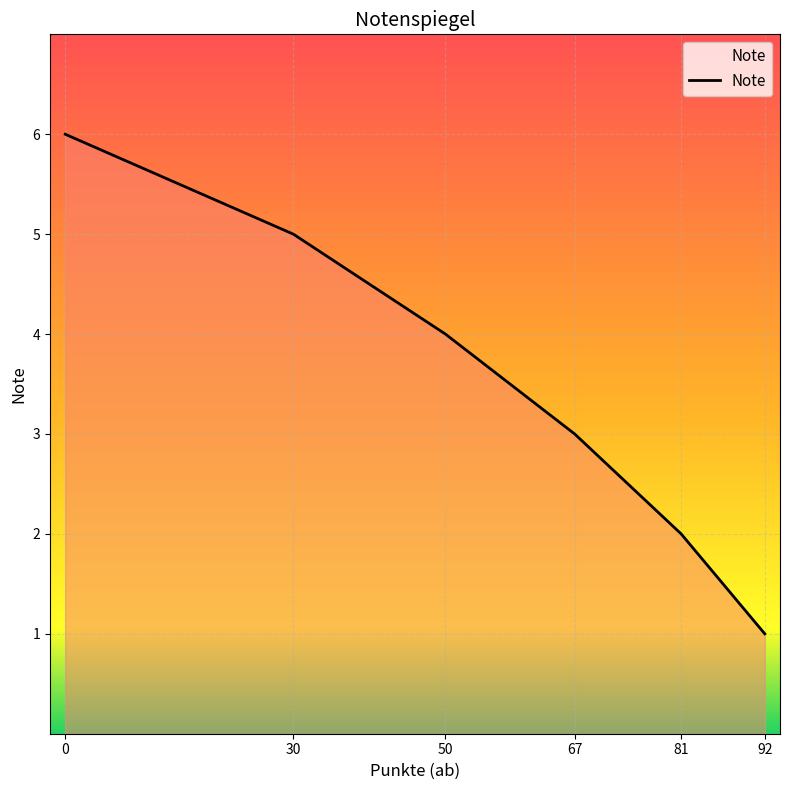

The chart shows a value of 6 at 0. True or false?

True